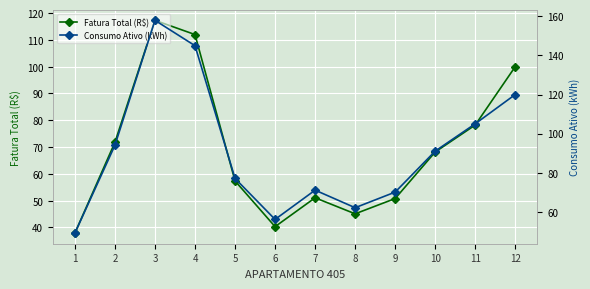

Rank the categories by Fatura Total (R$) value from lowest to highest.

1, 6, 8, 9, 7, 5, 10, 2, 11, 12, 4, 3